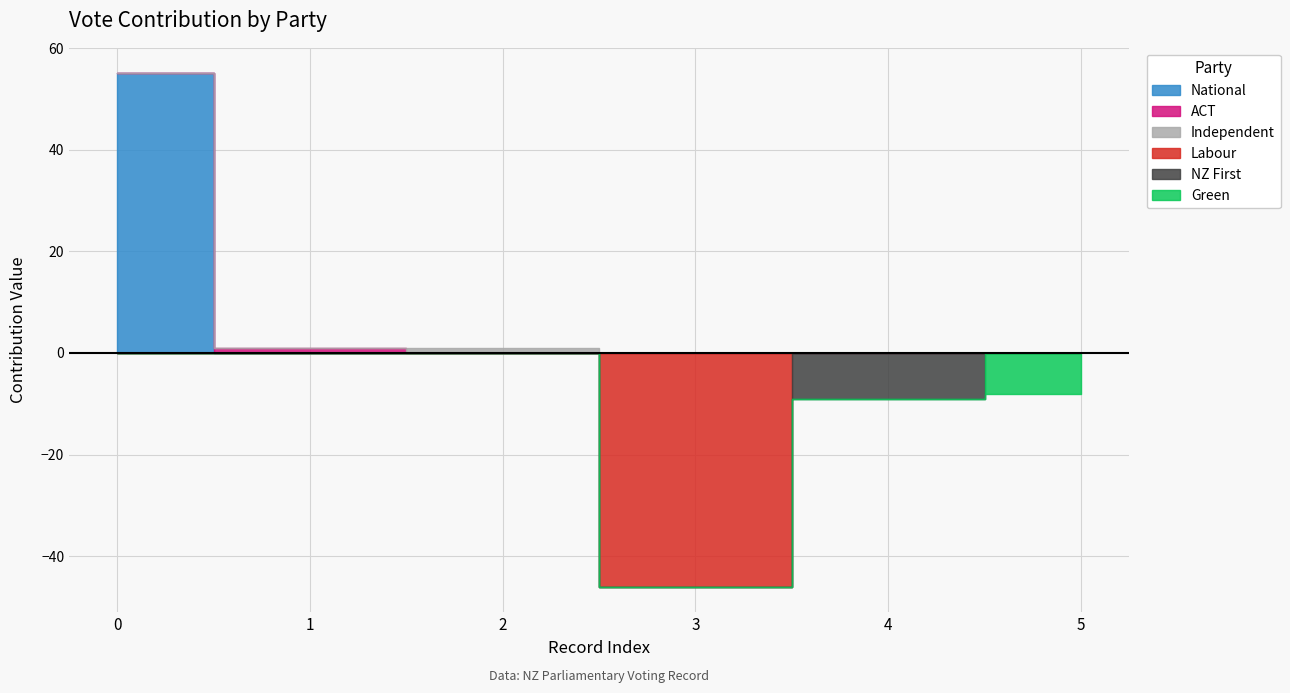

The value of Yes (ACT) at 0 is 0. True or false?

True